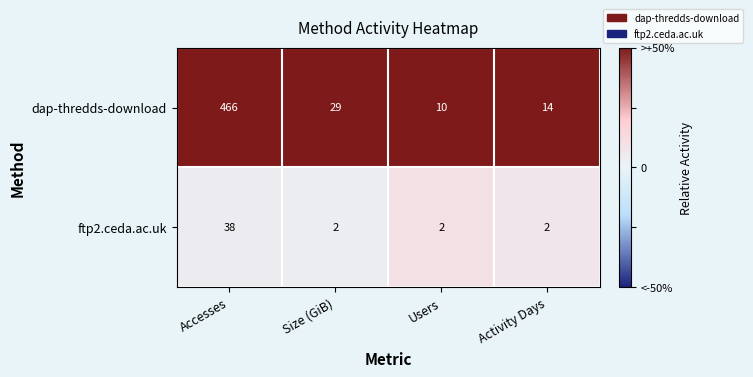

How many series are shown in this chart?

2